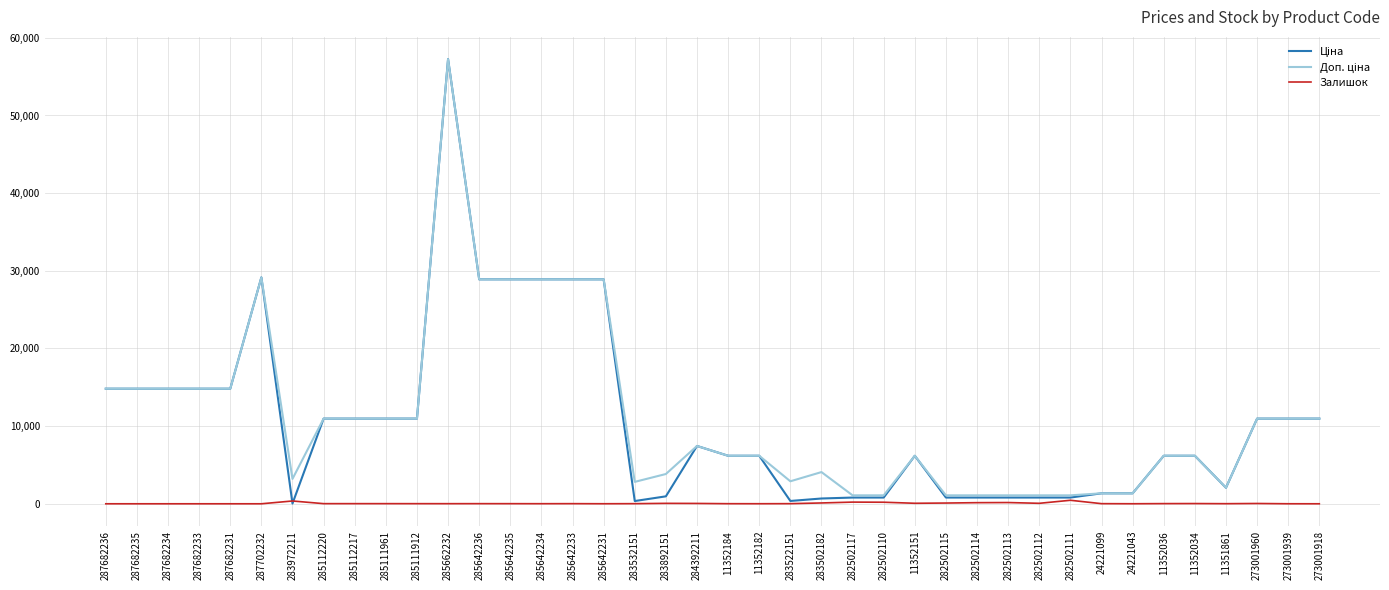

What is the difference between the highest and lowest values at 287682233?

14817.6